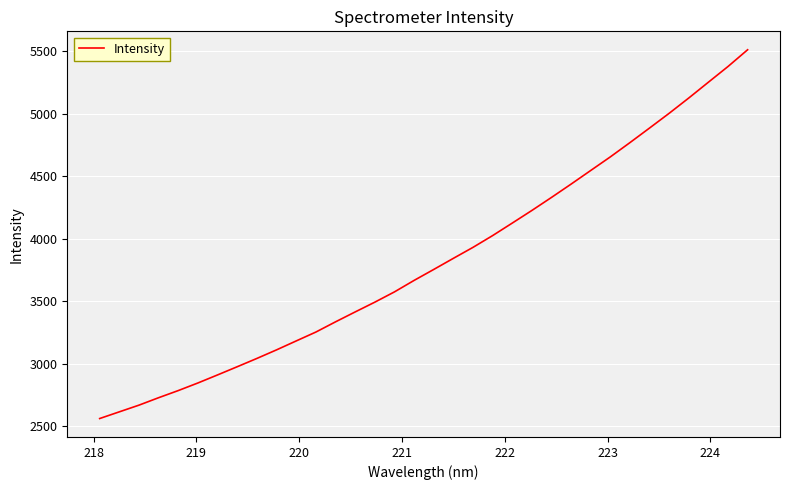

What is the difference between the maximum and minimum values?

2948.4